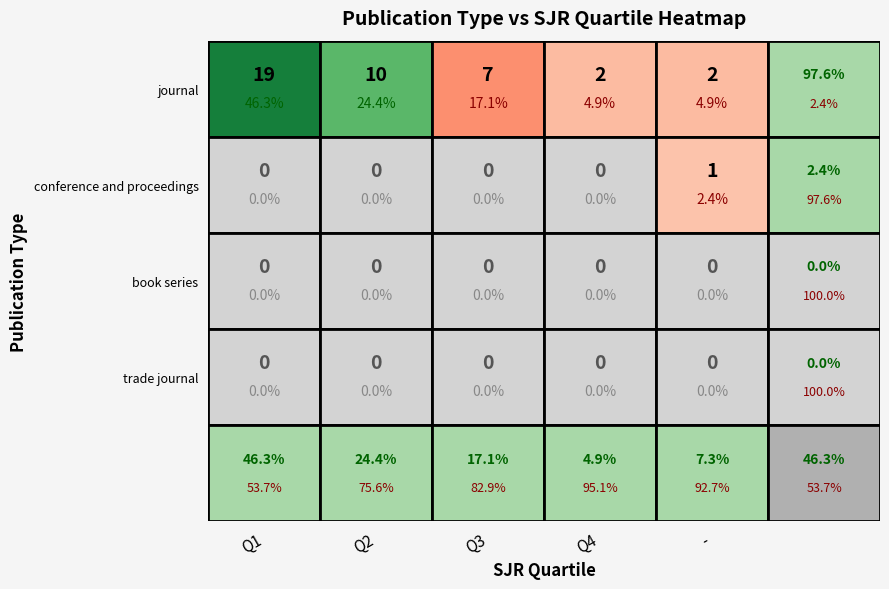

Which series has the largest total across all categories?

journal